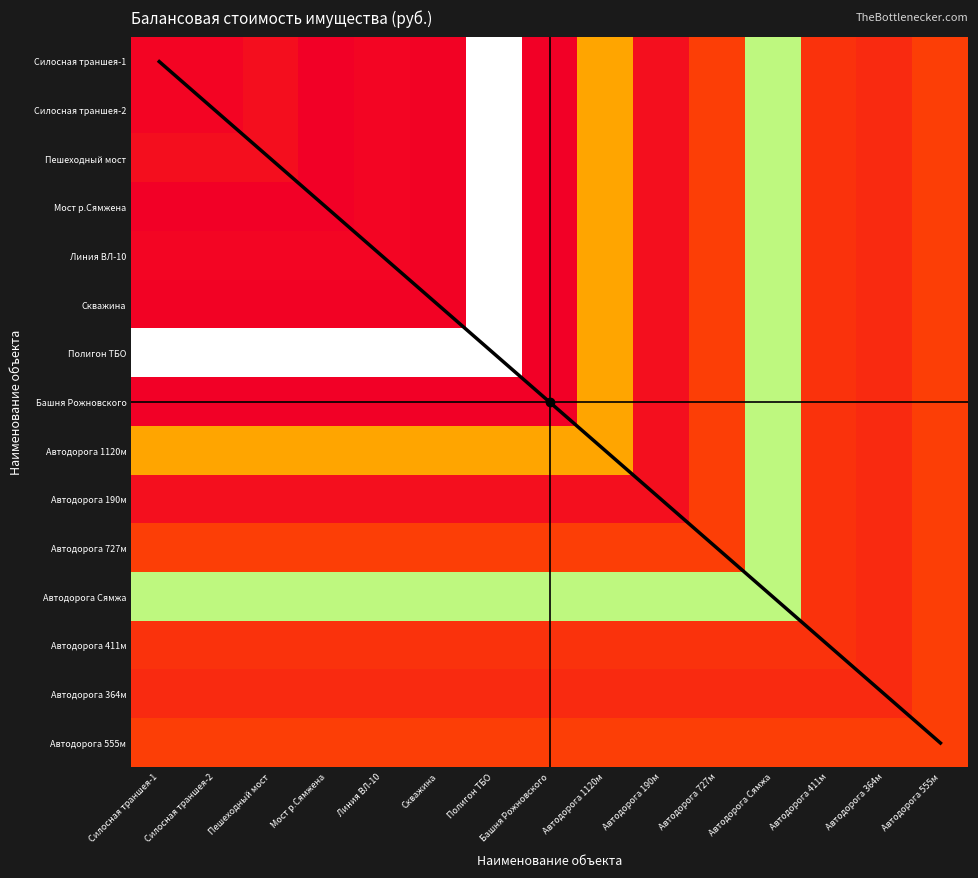

At Автодорога 190м, list the series in order from smallest to largest.

Силосная траншея-1, Силосная траншея-2, Пешеходный мост, Мост р.Сямжена, Линия ВЛ-10, Скважина, Полигон ТБО, Башня Рожновского, Автодорога 1120м, Автодорога 190м, Автодорога 364м, Автодорога 411м, Автодорога 555м, Автодорога 727м, Автодорога Сямжа